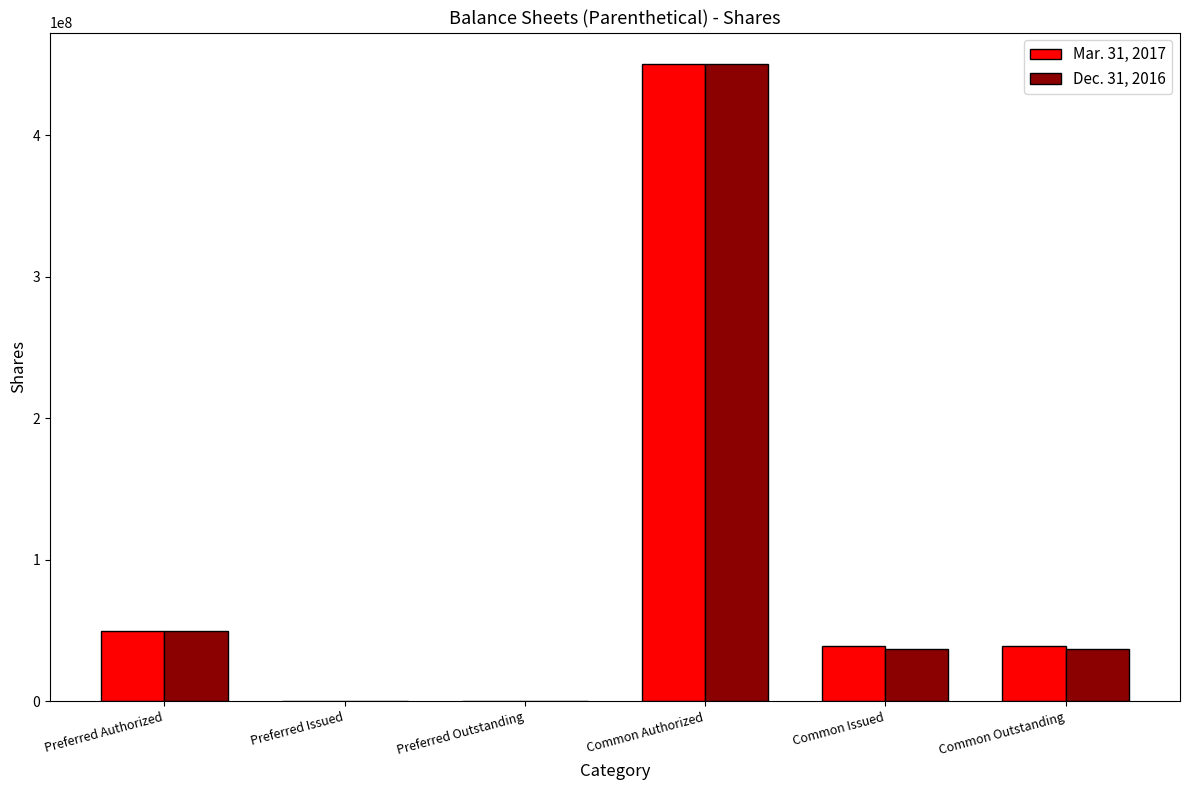

True or false: Mar. 31, 2017 has a value of 0 at Preferred Issued.

True